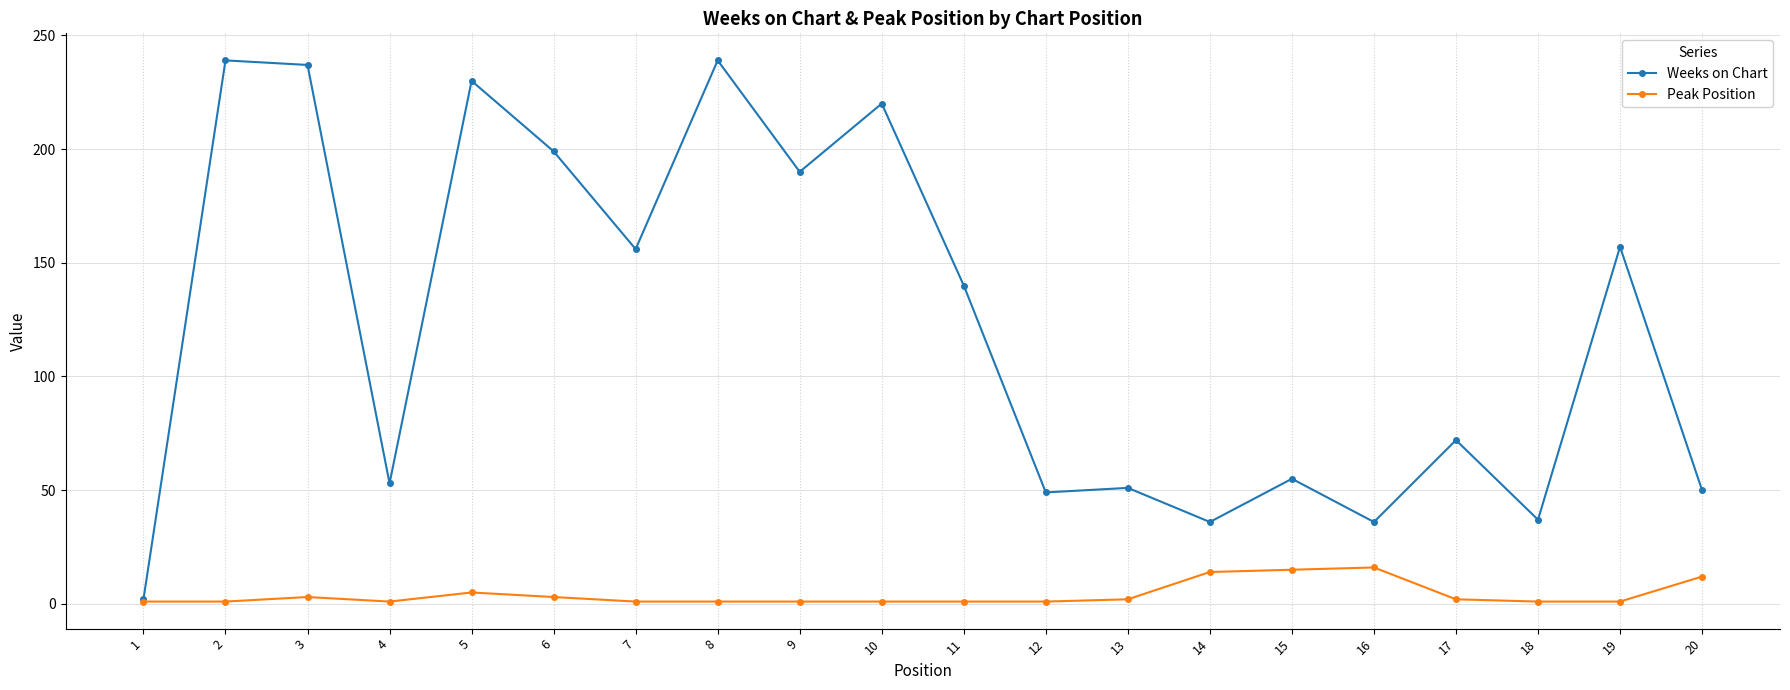

Which series has the widest spread of values?

Weeks on Chart